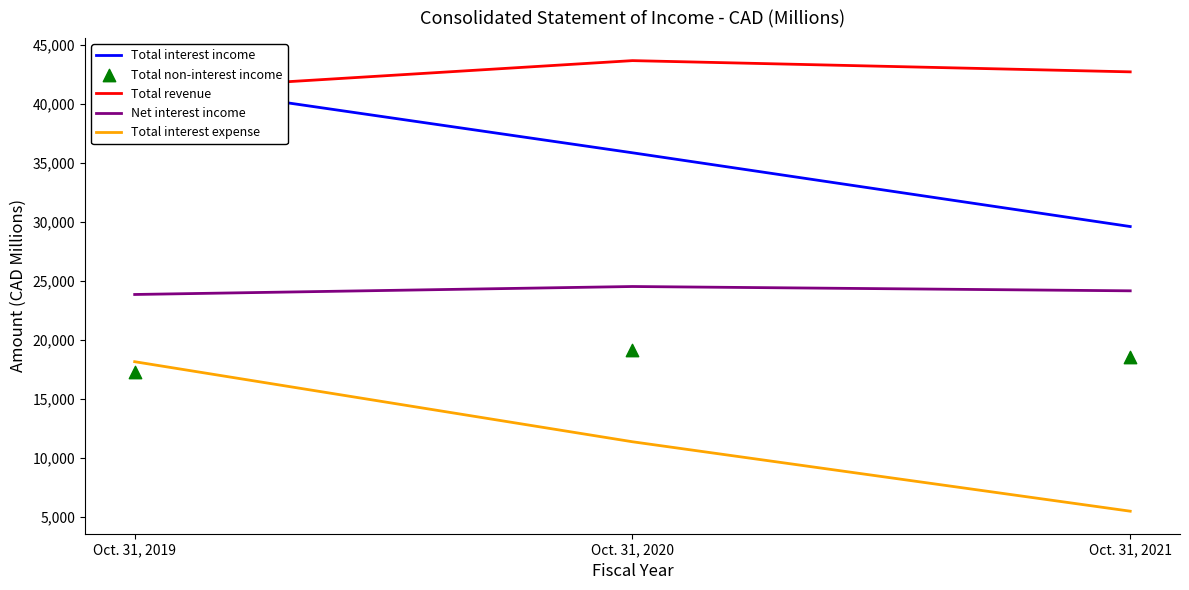

At which category is the sum across all series the highest?

Oct. 31, 2019